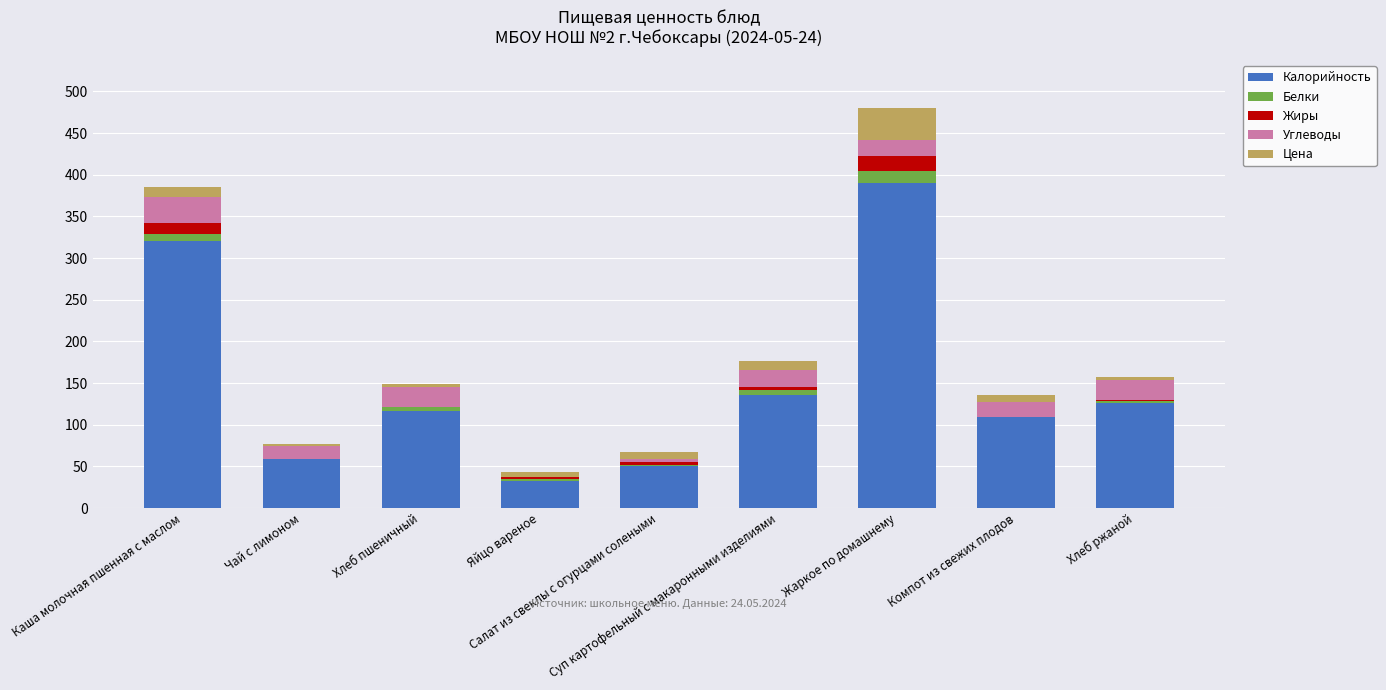

How many data points does each series have?

9